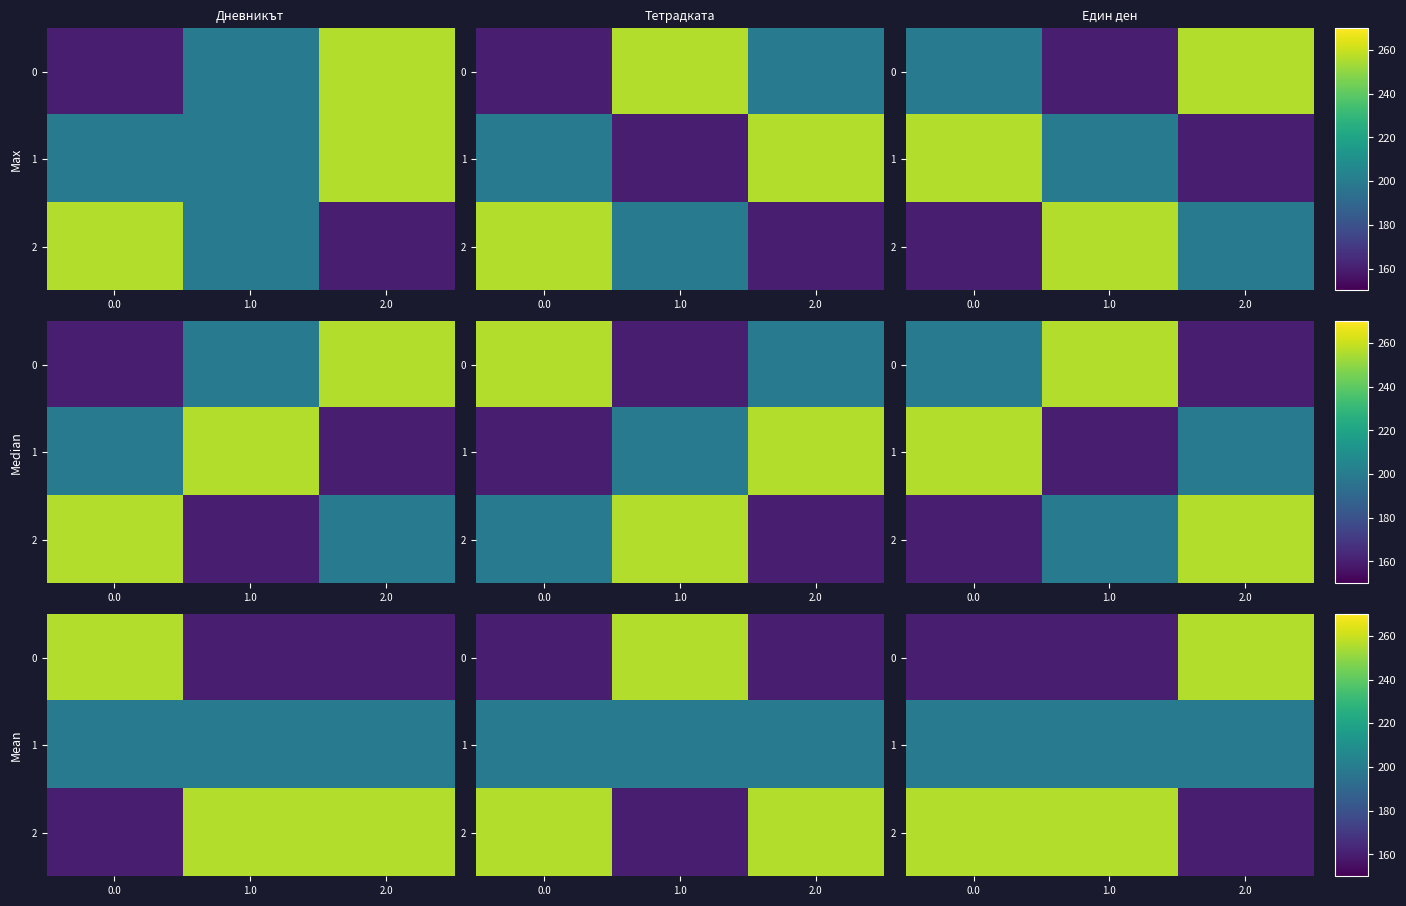

What is the sum of the 1 values at 0.0 and 2.0?

400